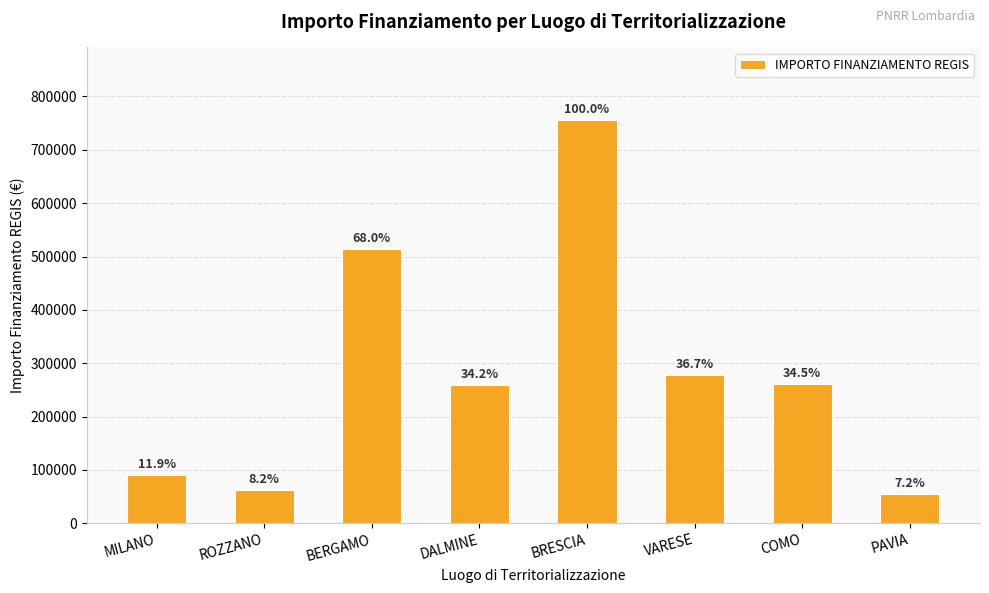

How many bars are there in total?

8